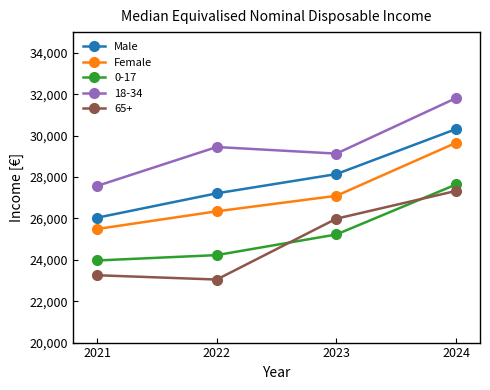

True or false: Male and Female intersect in this chart.

False